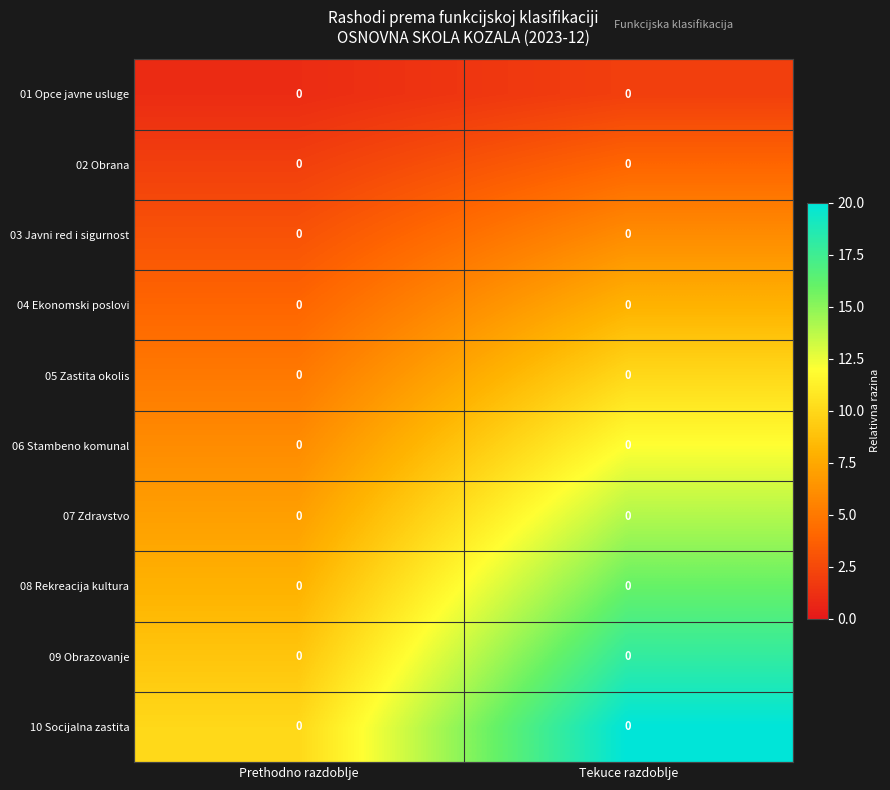

Is it true that 02 Obrana equals 1 at Prethodno razdoblje?

False